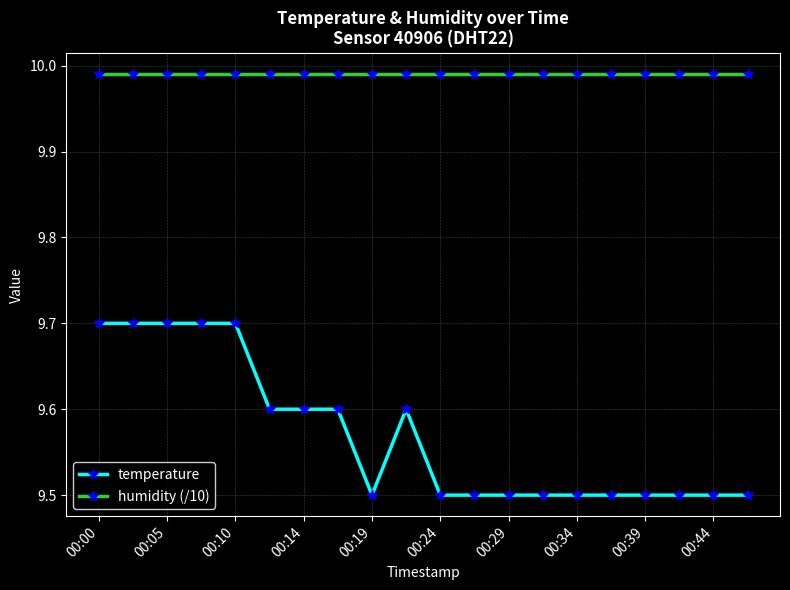

True or false: temperature and humidity (/10) intersect in this chart.

False